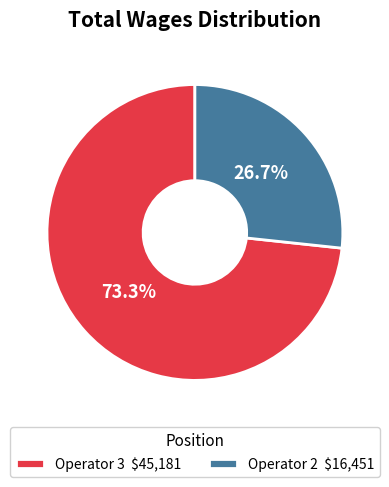

Count the number of slices in the pie.

2